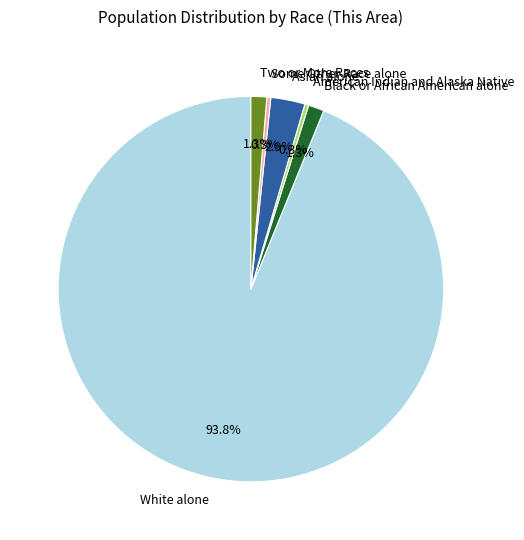

Count the number of slices in the pie.

6